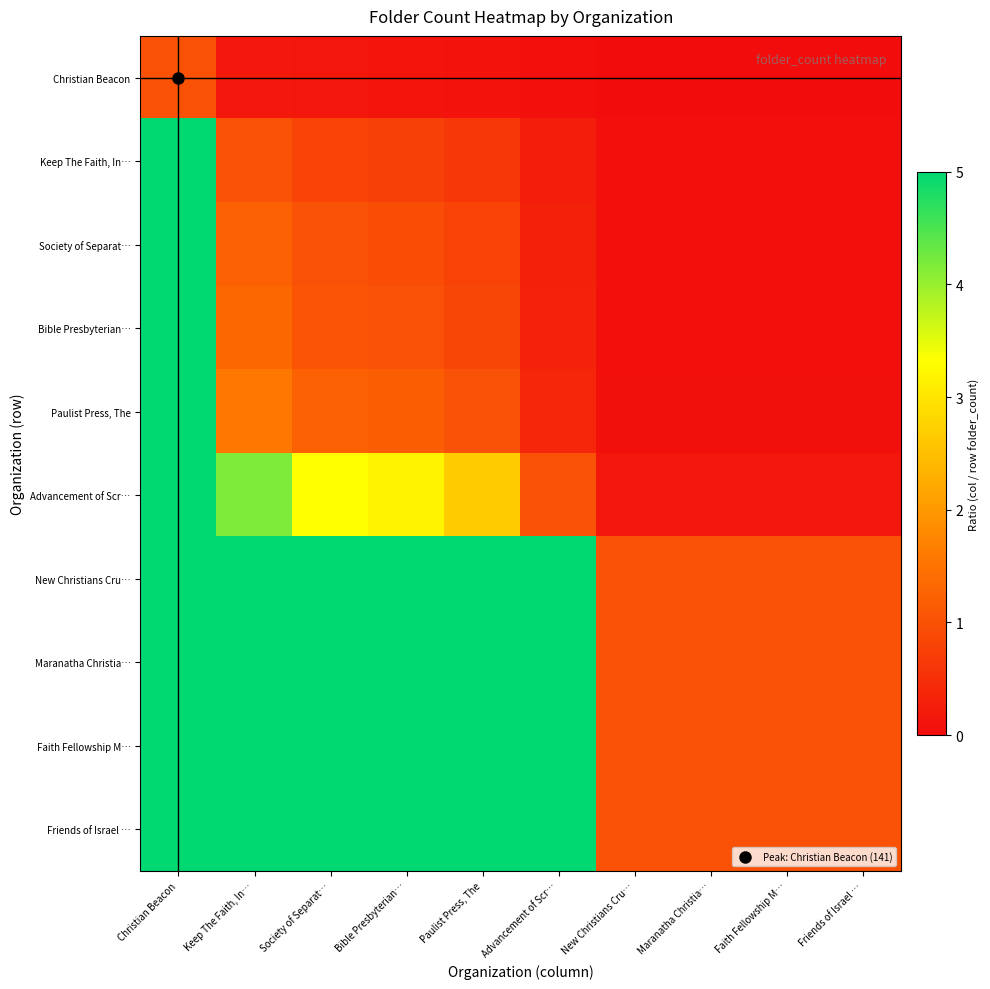

Which has a higher value, Society of Separat… or Maranatha Christia…?

Society of Separat…